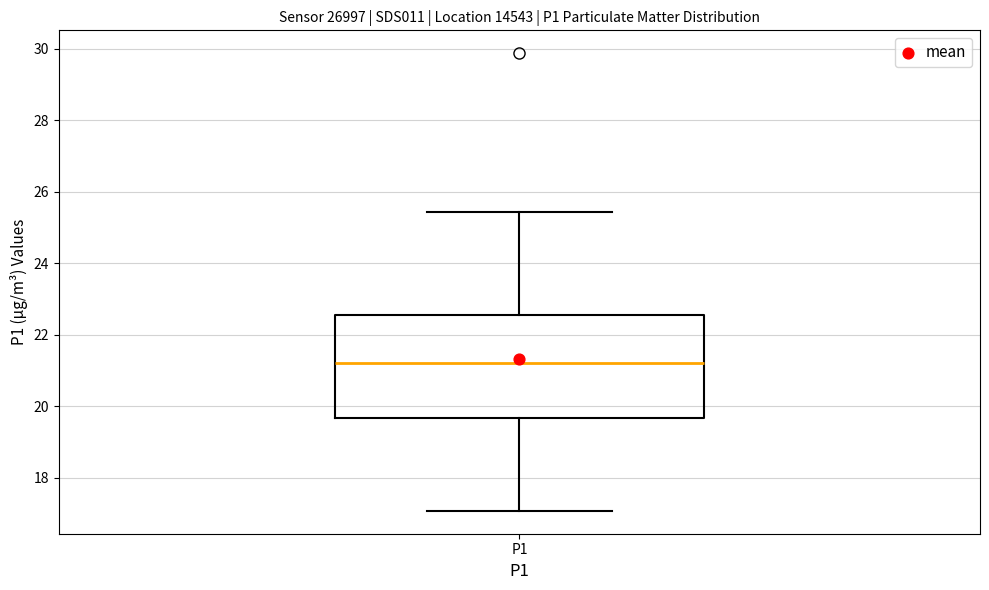

Transcribe this box plot: give where the median line is, the range the box spans, and where the two whiskers end, as read against the y-axis. The values are not printed on the chart, so give them approximately, as read against the axis.

median 21.2, box 19.6 to 22.6, whiskers 17.0 to 25.4